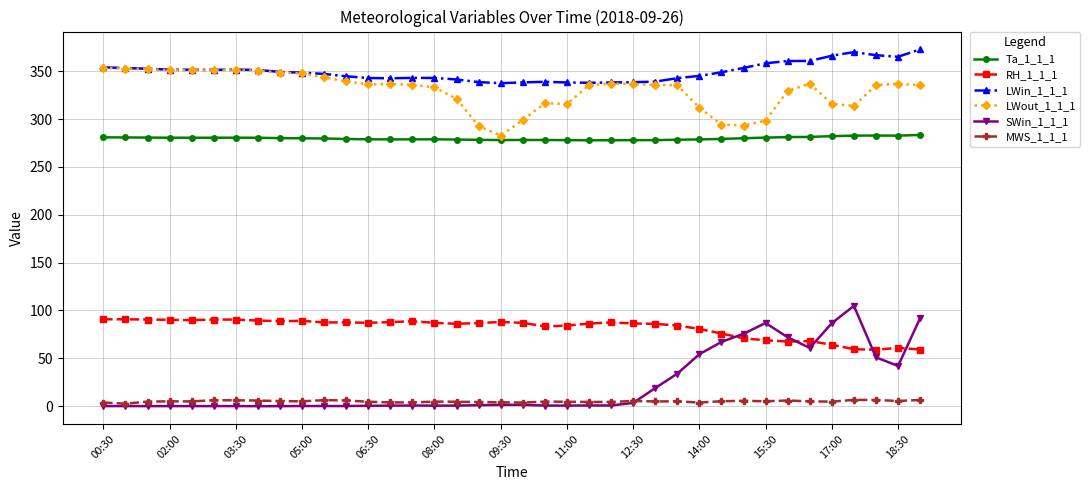

Rank the series by their maximum value, from highest to lowest.

LWin_1_1_1, LWout_1_1_1, Ta_1_1_1, SWin_1_1_1, RH_1_1_1, MWS_1_1_1